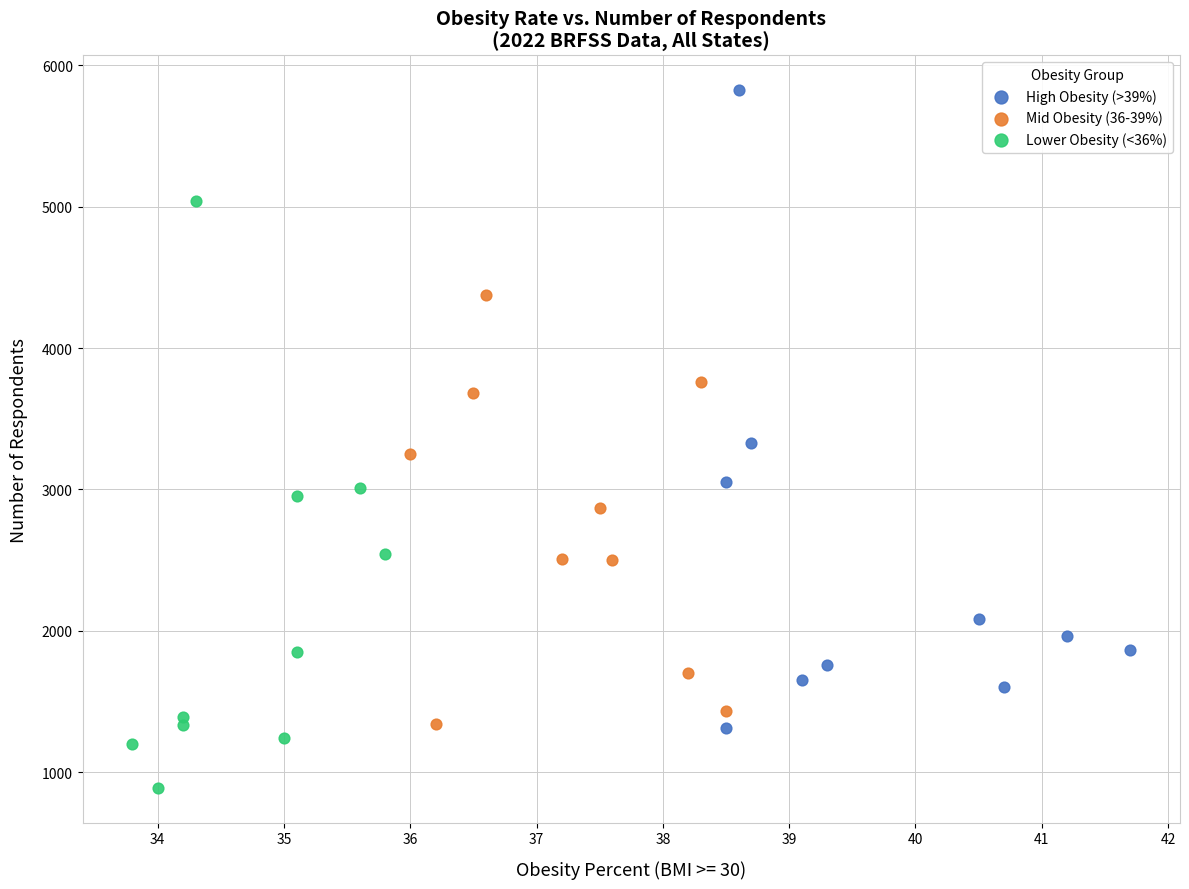

Which series contains the highest Y value?

High Obesity (>39%)